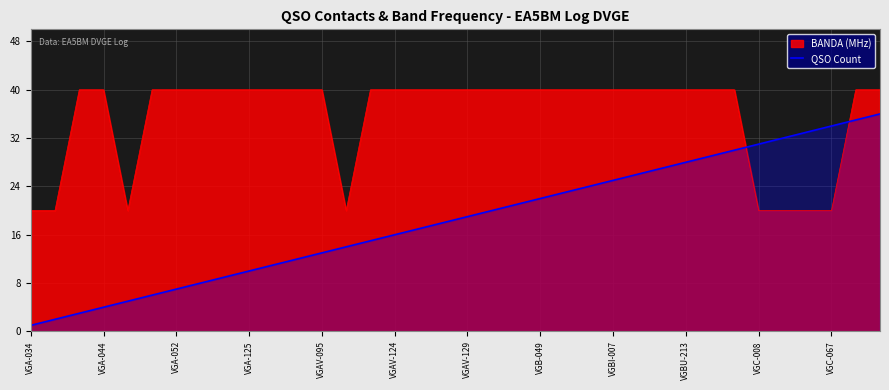

Which series has the largest range (max minus min)?

QSO Count